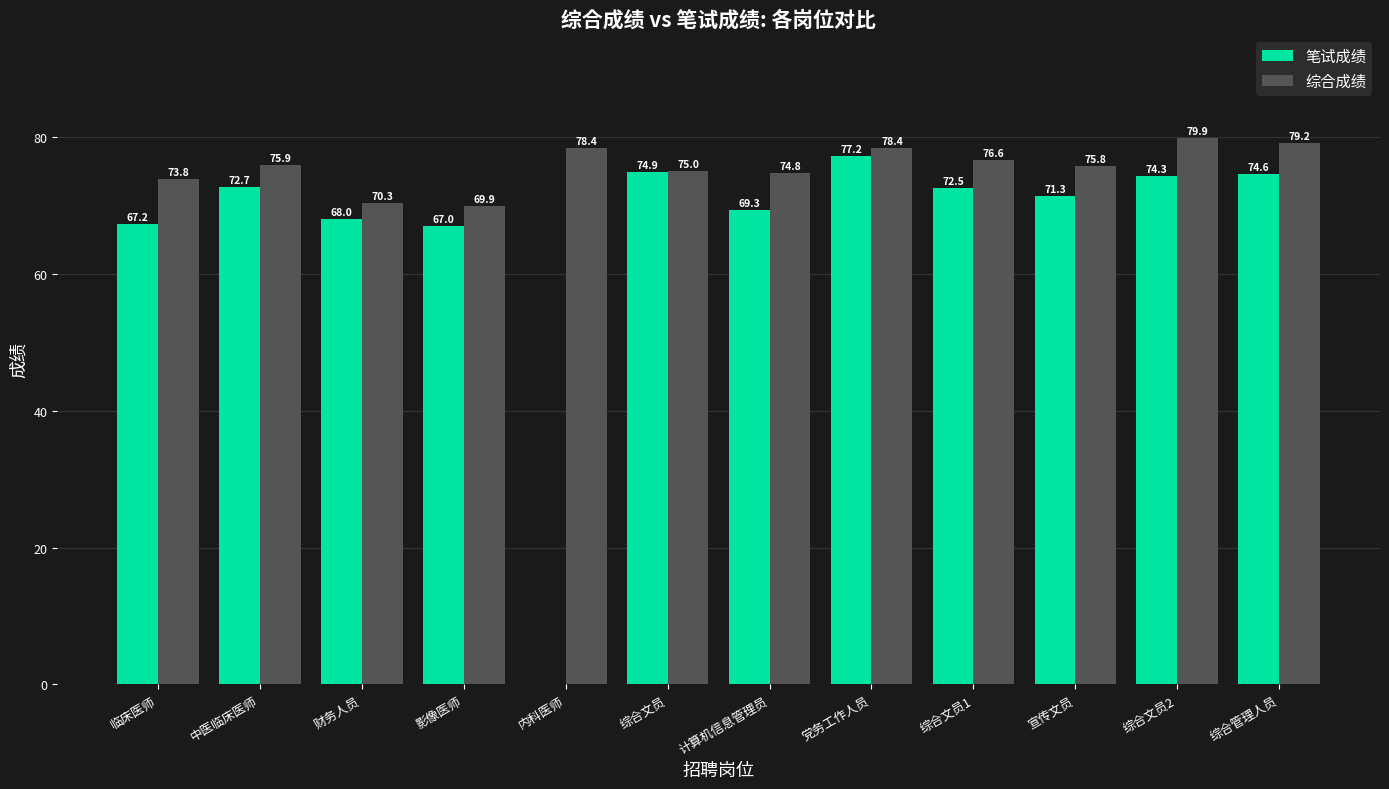

At which category is the sum across all series the highest?

党务工作人员